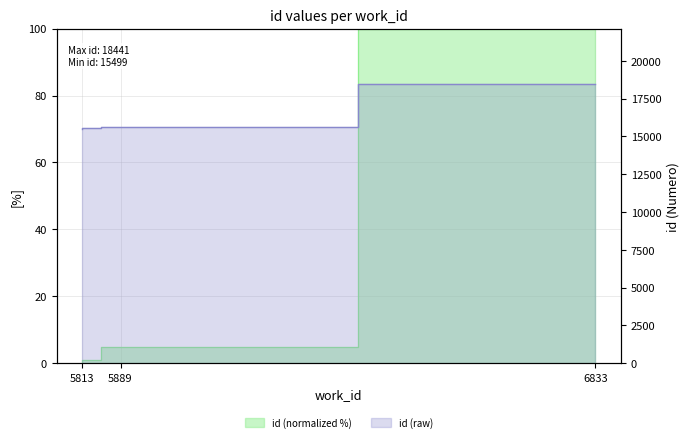

How many data points does each series have?

5